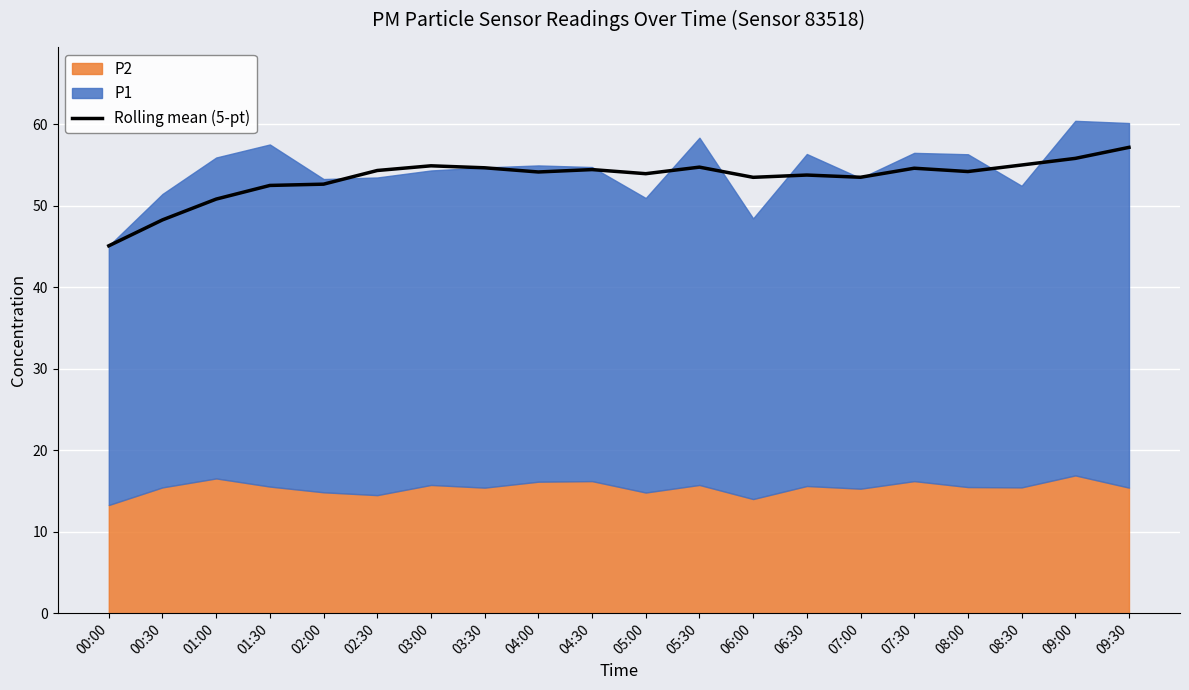

What is the value of the 5th point from the left?

52.6